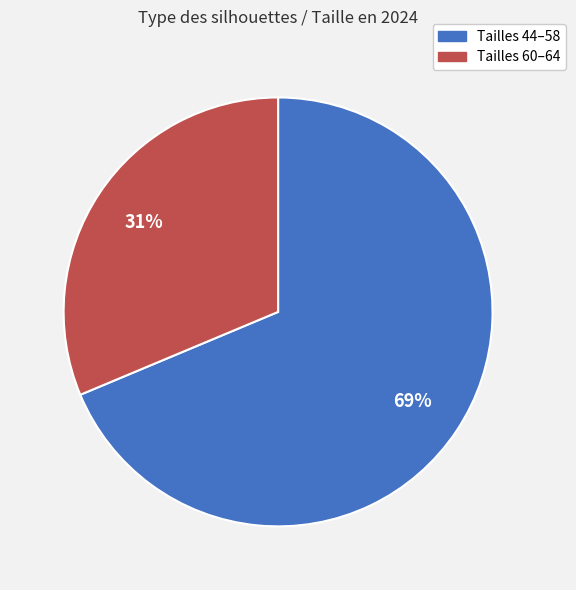

Which category has the biggest portion of the pie?

Tailles 44–58